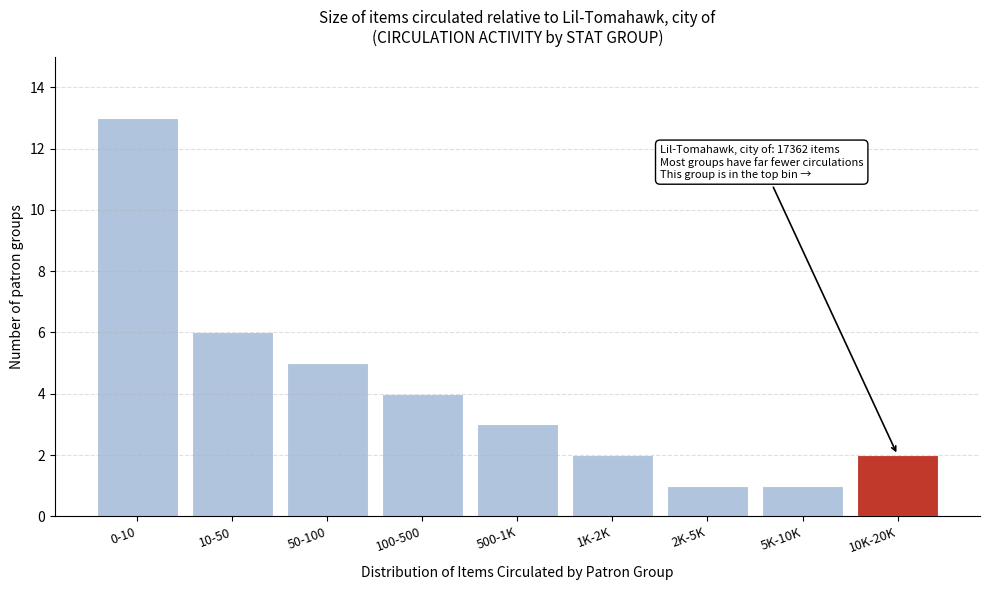

Reading right to left, list all the values displayed in this chart.

10K-20K=2	5K-10K=1	2K-5K=1	1K-2K=2	500-1K=3	100-500=4	50-100=5	10-50=6	0-10=13